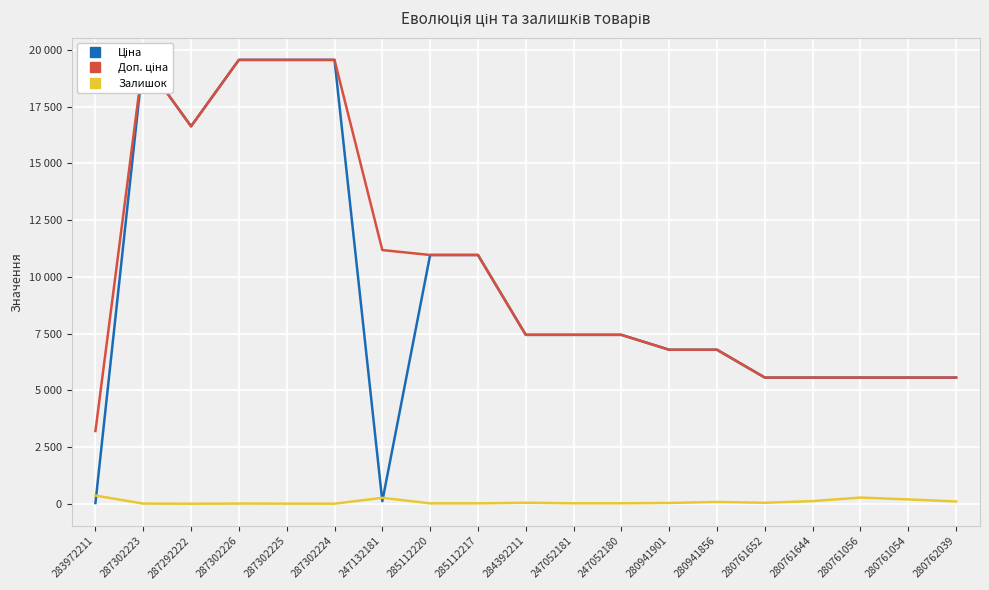

The Залишок series shows 20.0 at 247052181. True or false?

True